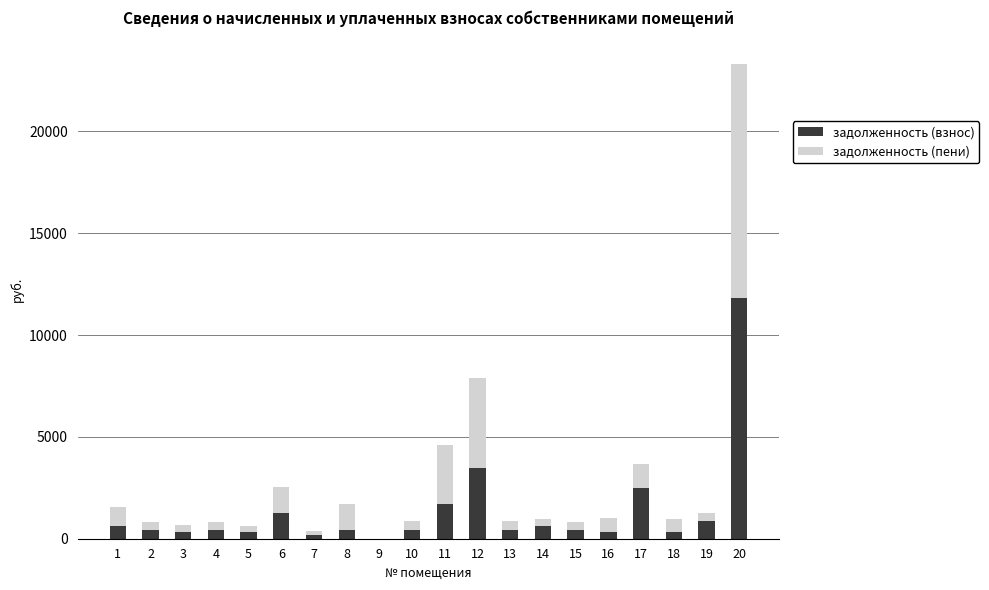

What is the maximum value for задолженность (взнос)?

11808.7